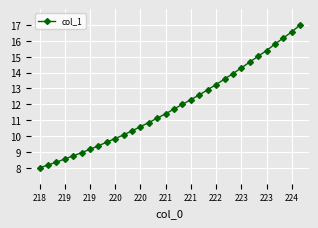

What is the value of the 16th point from the left?

11.4